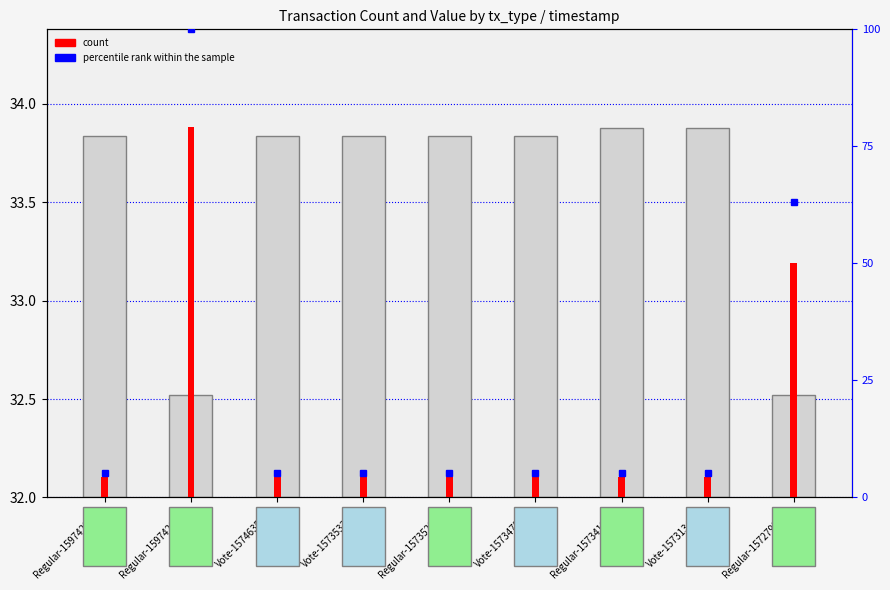

At how many categories does at least one series exceed 88?

1